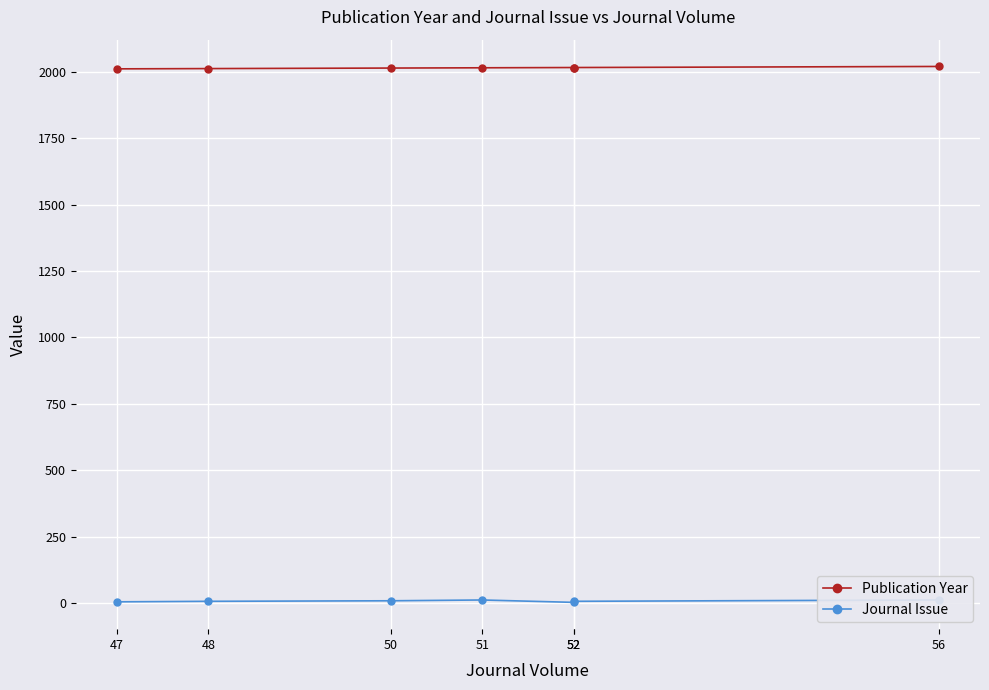

Which category has the highest value in the Publication Year series?

56